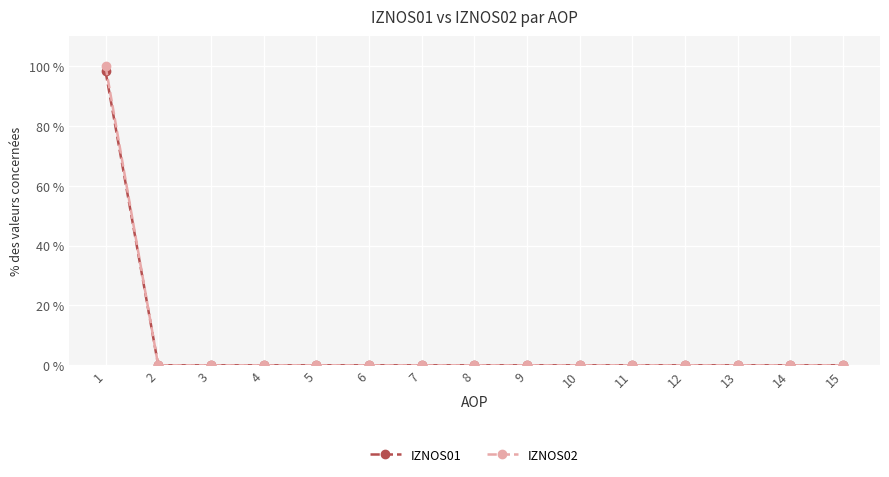

The value of IZNOS01 at 14 is 0.0. True or false?

True